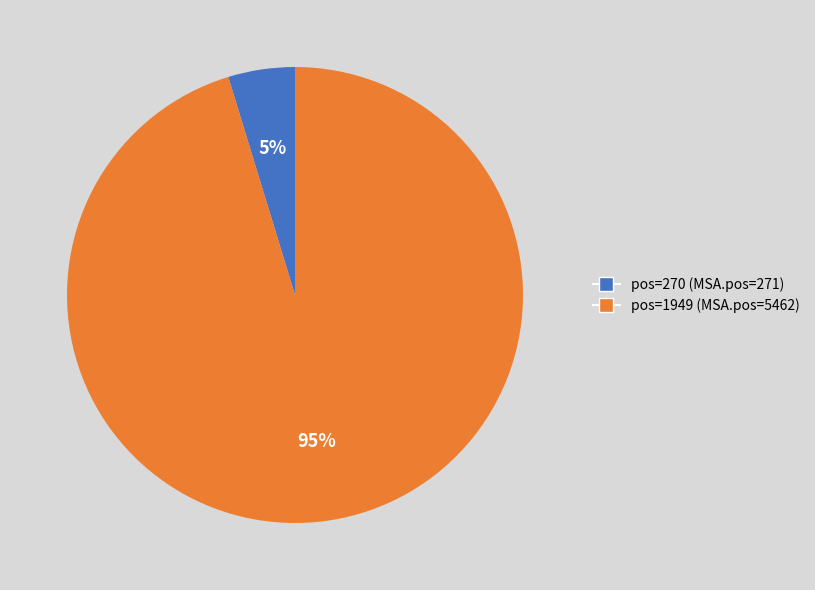

To the nearest percent, what is the average slice percentage?

50%